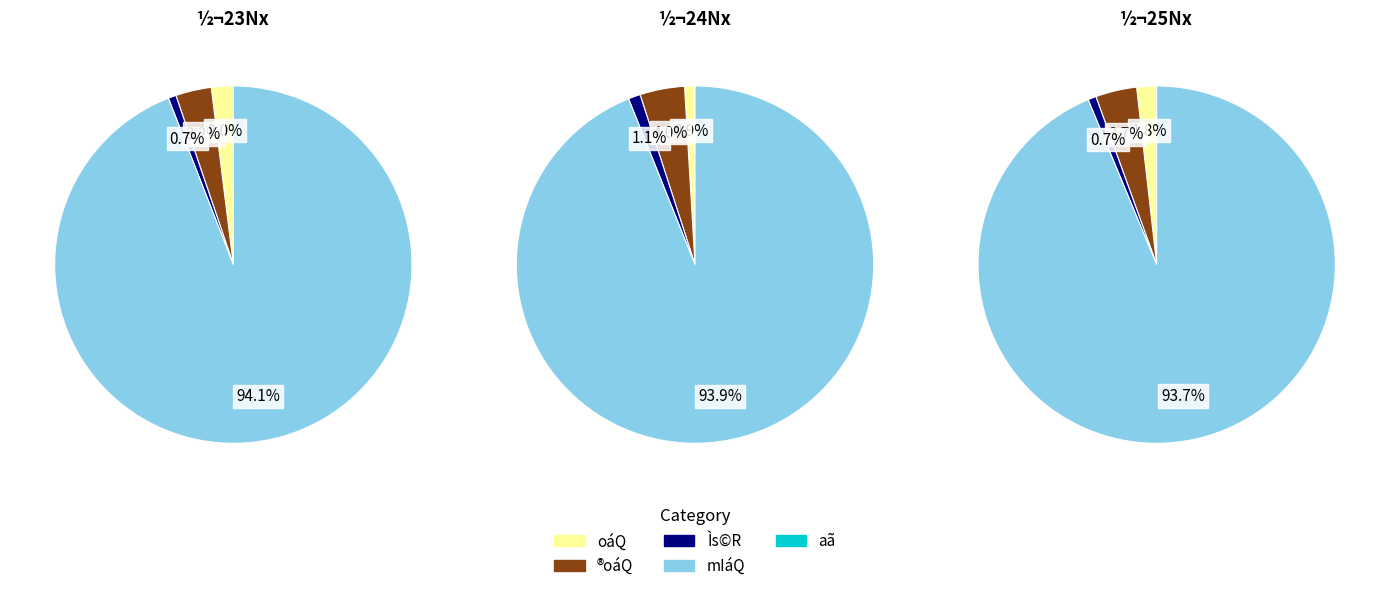

How many segments does this pie chart have?

5